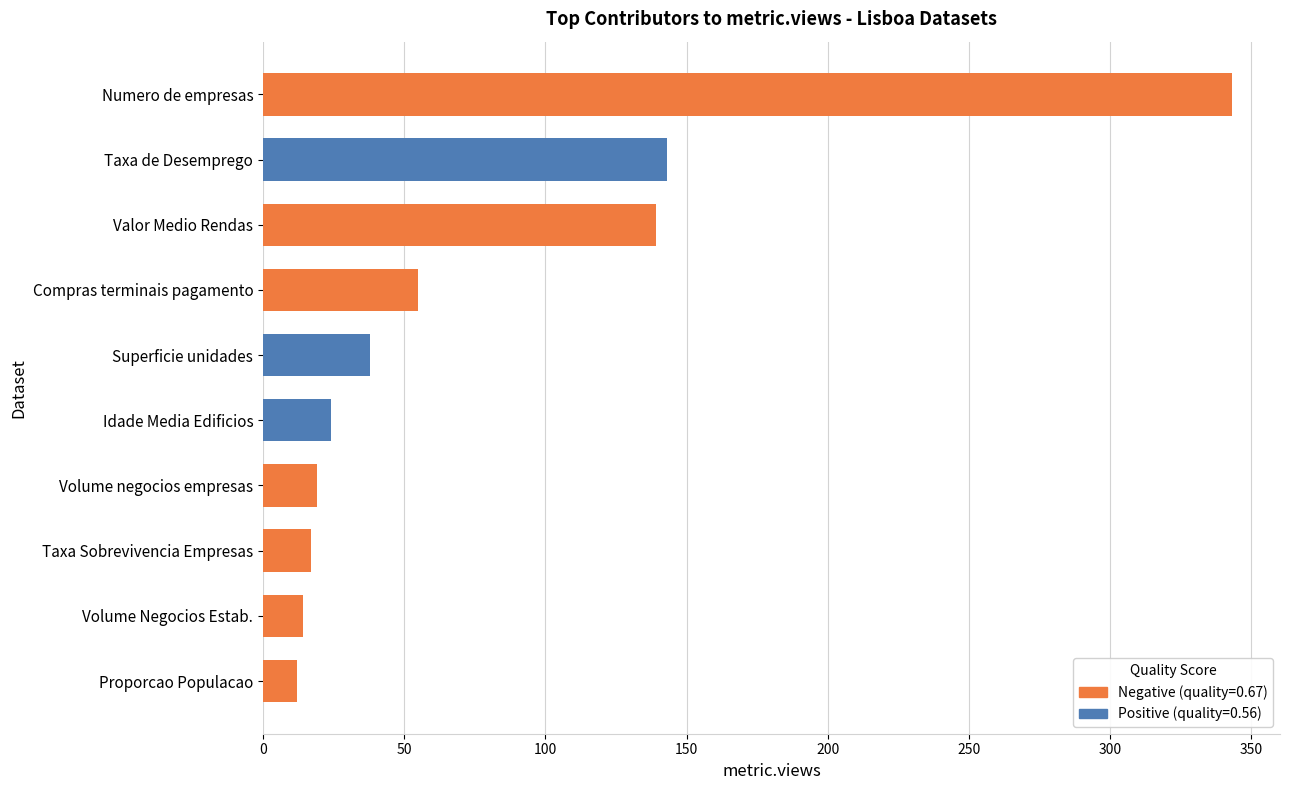

The value at Volume negocios empresas is 19. True or false?

True